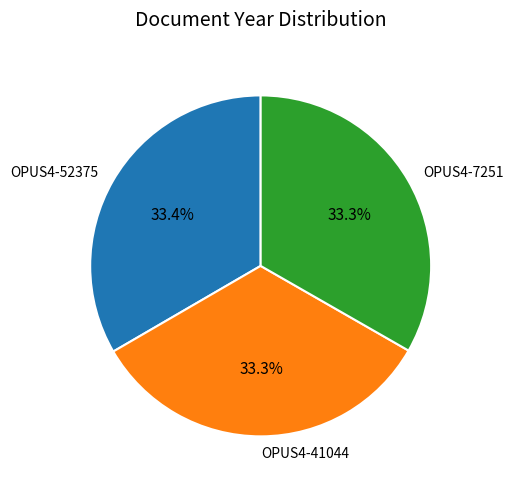

To the nearest percent, what percentage of the pie is OPUS4-52375?

33%